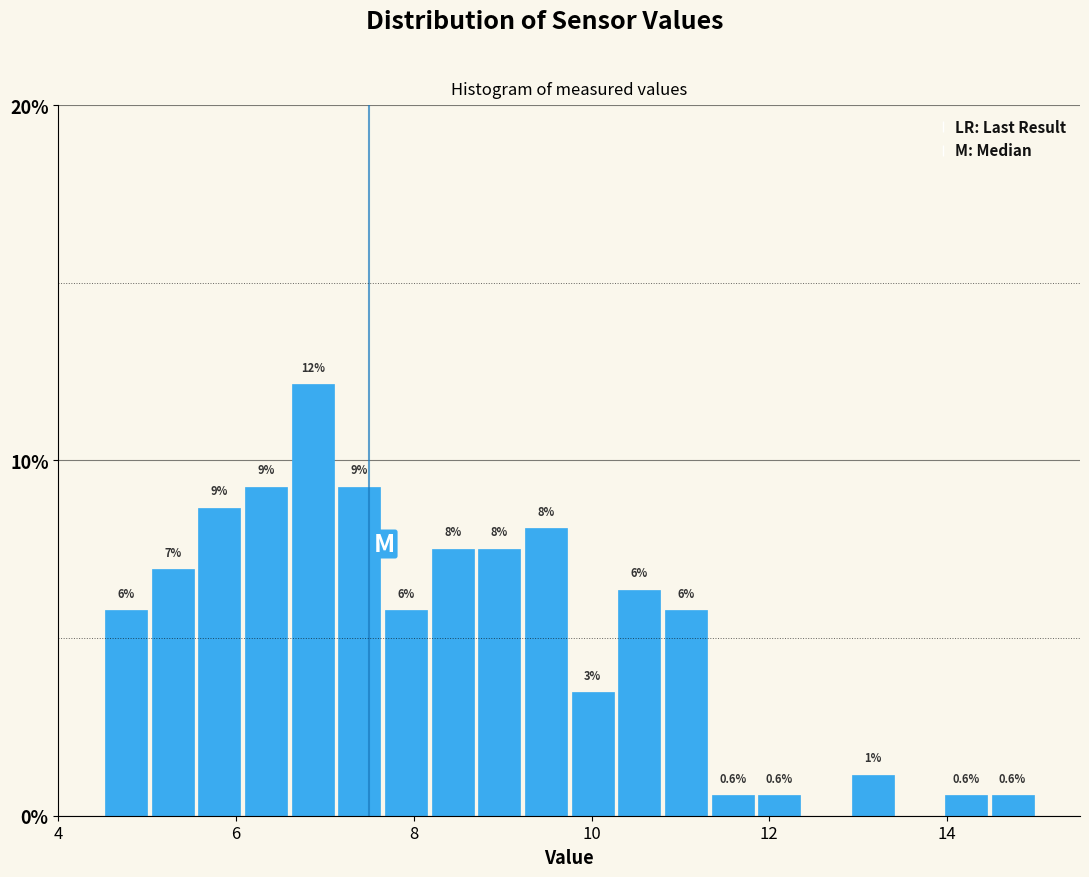

Read against the x-axis, roughly where is the centre of the tallest bar?

6.8